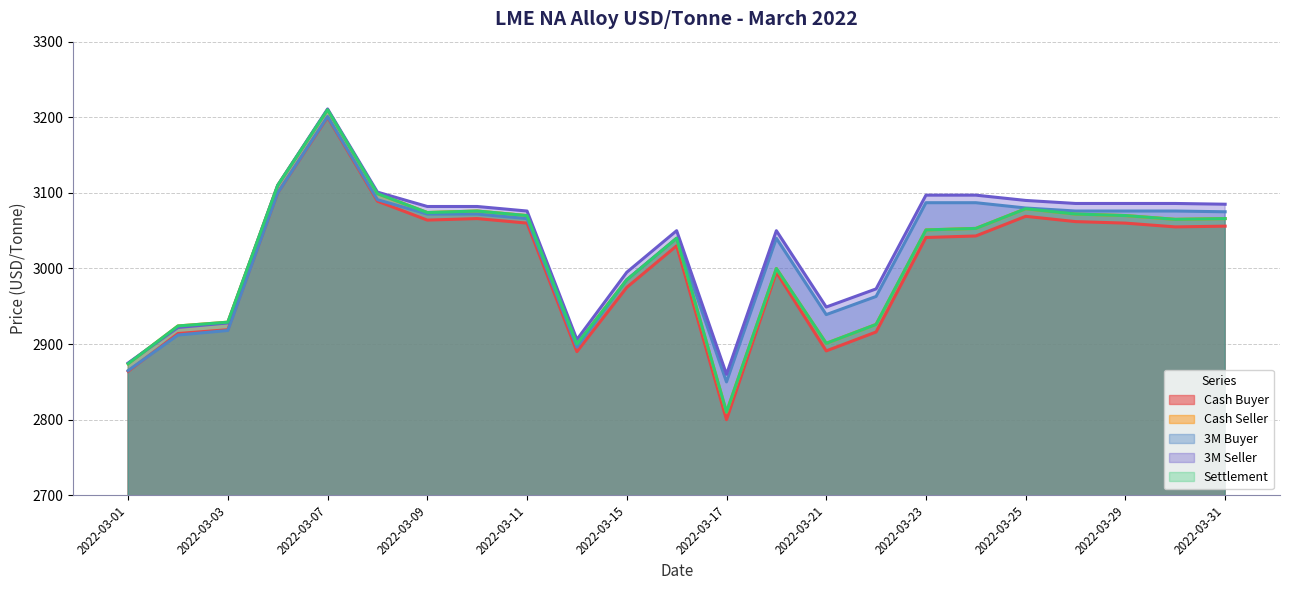

What are all the series names shown in the legend?

Cash Buyer, Cash Seller, 3M Buyer, 3M Seller, Settlement